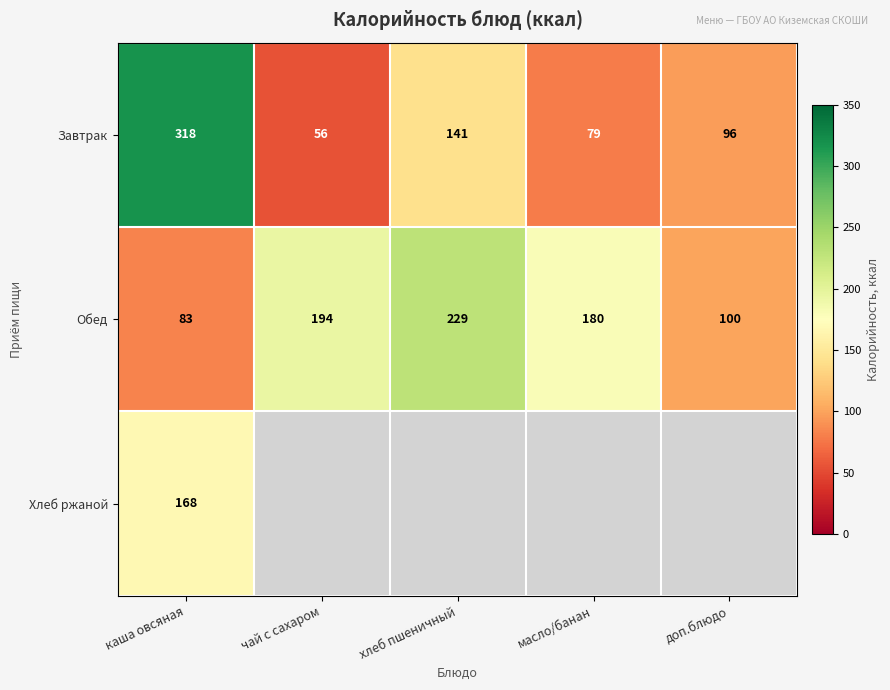

The Завтрак series shows 318 at каша овсяная. True or false?

True